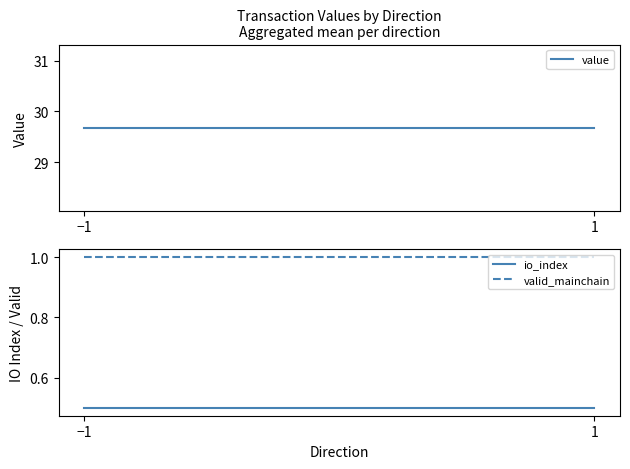

Rank the series at −1 from lowest to highest value.

io_index, valid_mainchain, value